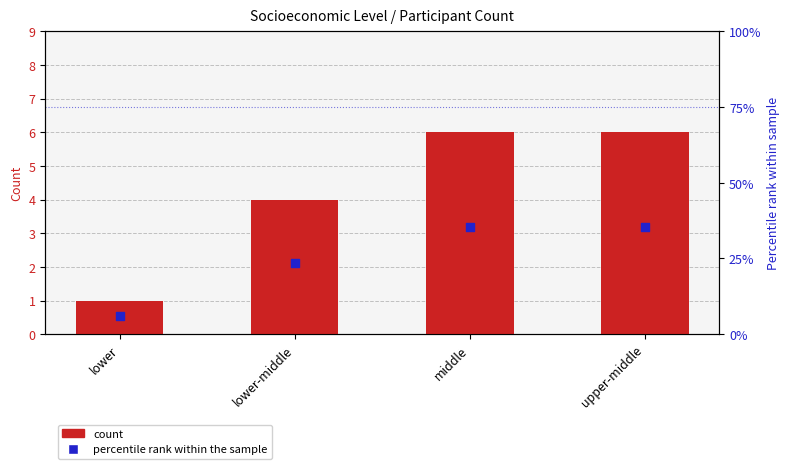

Which series has the largest total across all categories?

percentile rank within the sample